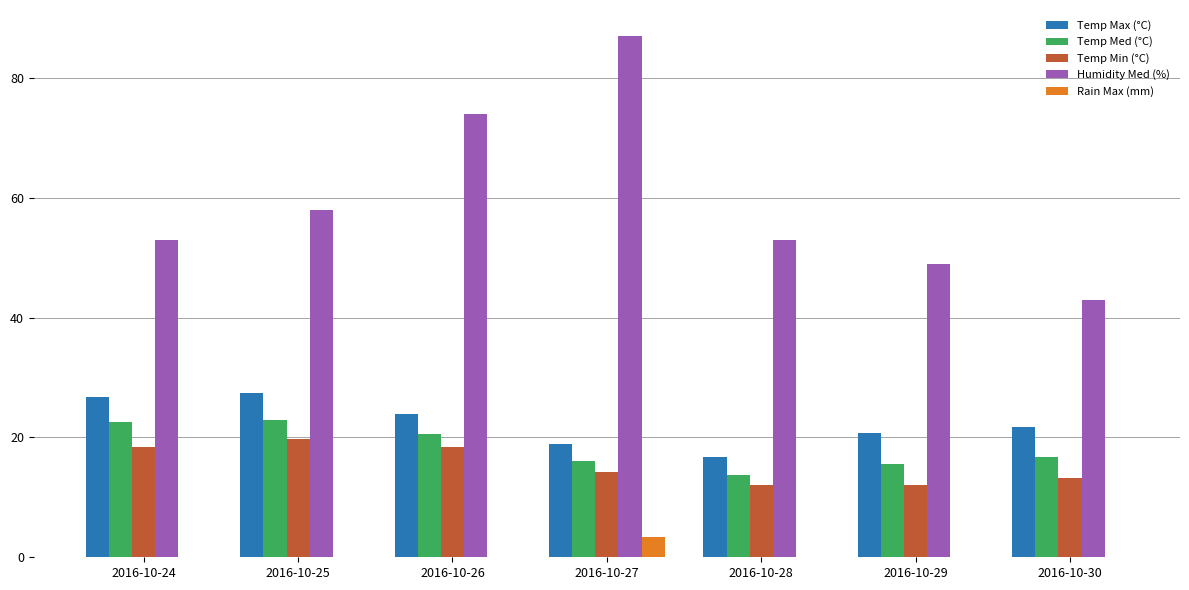

What is the average value of the Temp Min (°C) series?

15.5